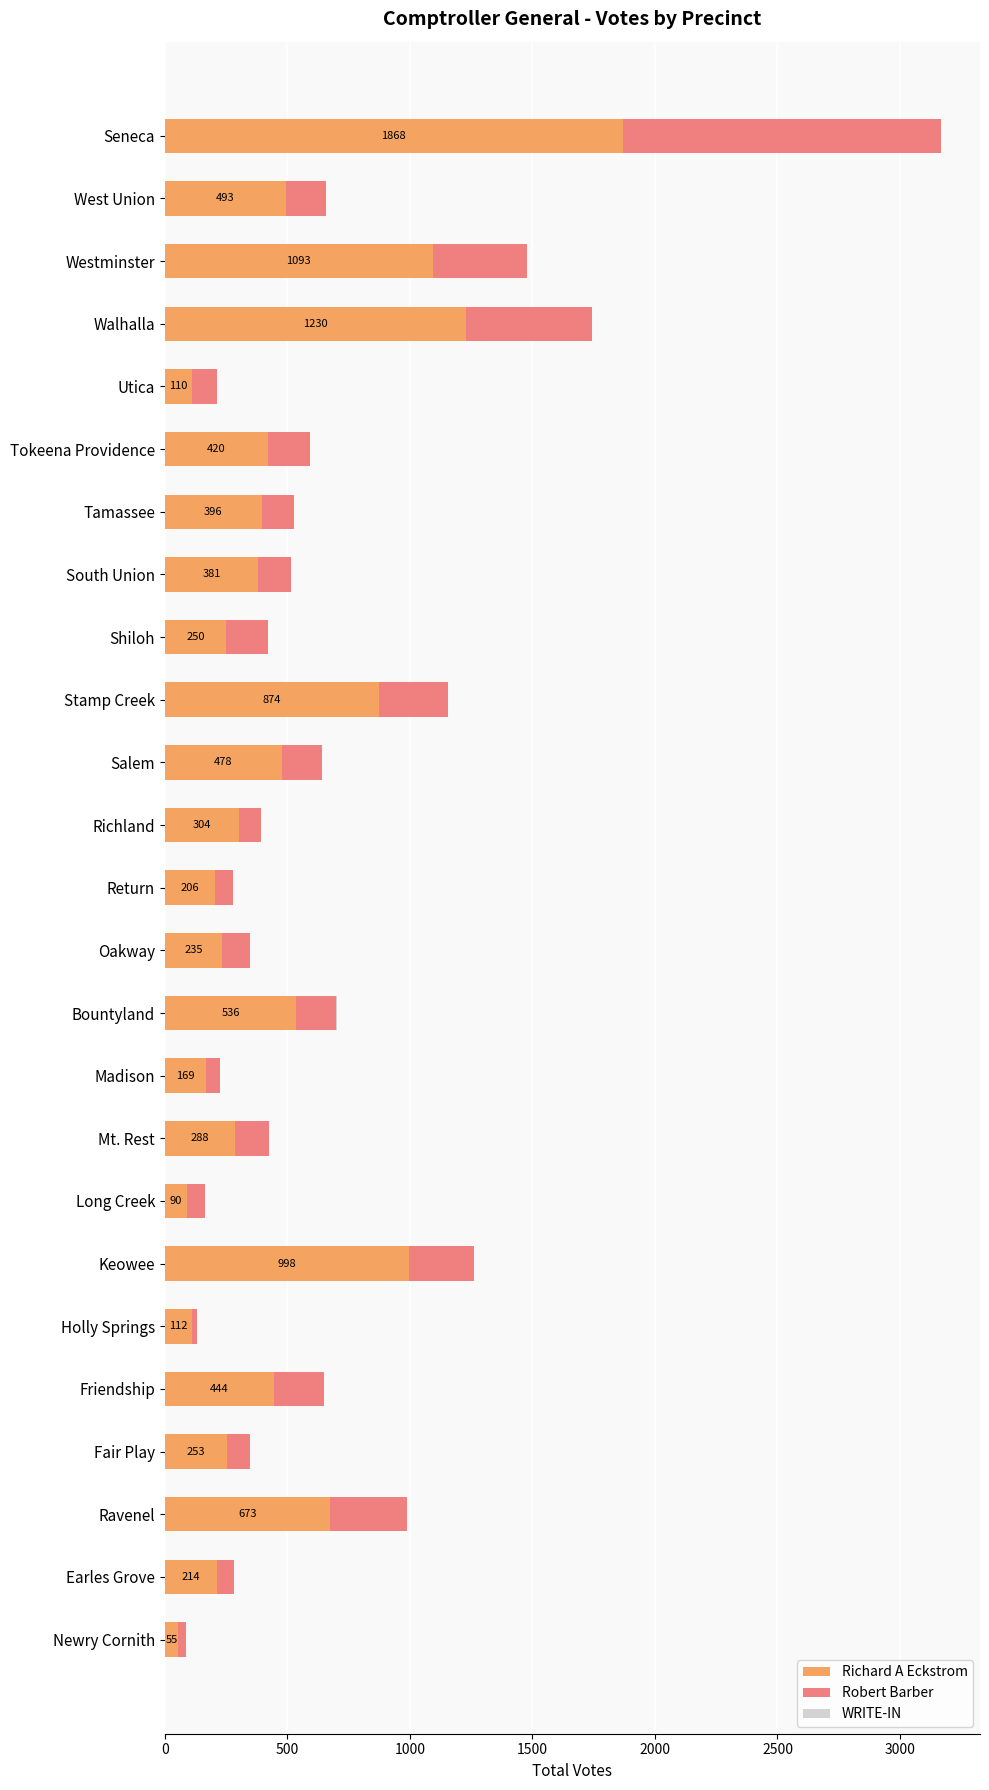

How many series are shown in this chart?

3